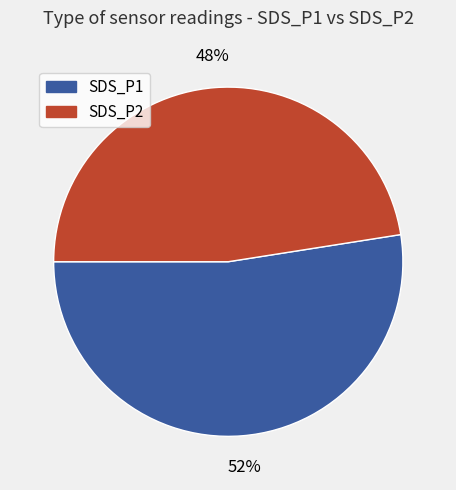

Count the number of slices in the pie.

2